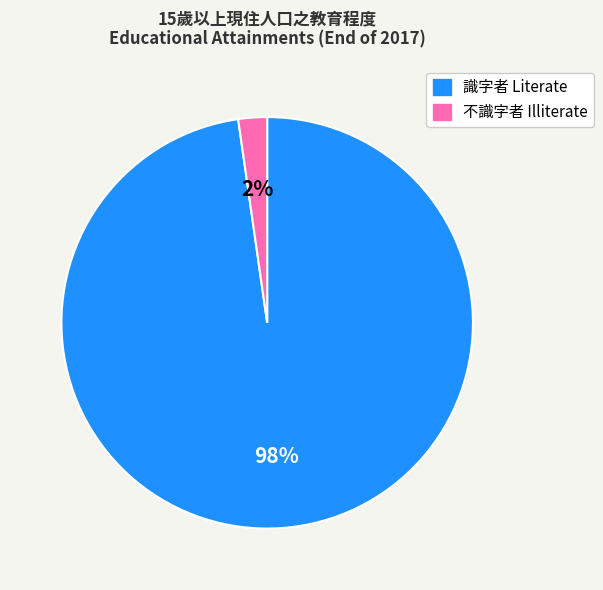

To the nearest percent, what portion does 識字者 Literate represent?

98%